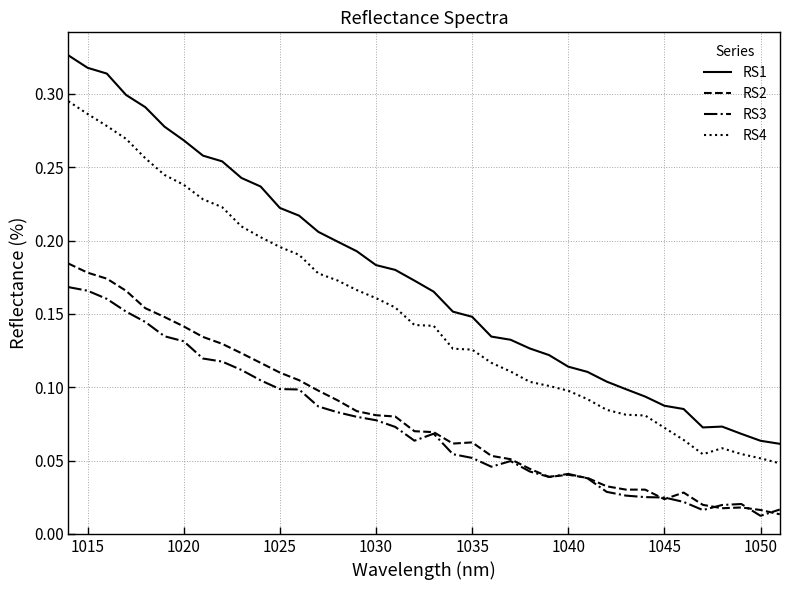

True or false: RS3 and RS4 intersect in this chart.

False